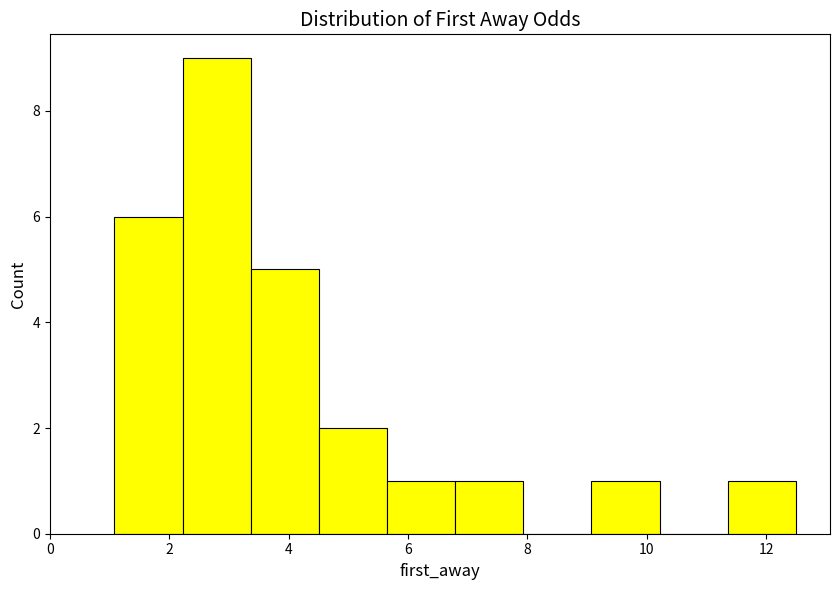

Reading left to right, transcribe this chart: for each bar, give the range it covers on the x-axis and its height. Neither the bar edges nor the heights are printed on the chart, so give them approximately, as read against the axes.

1.0 to 2.2: 6
2.2 to 3.4: 9
3.4 to 4.6: 5
4.6 to 5.6: 2
5.6 to 6.8: 1
6.8 to 8.0: 1
8.0 to 9.0: 0
9.0 to 10.2: 1
10.2 to 11.4: 0
11.4 to 12.6: 1